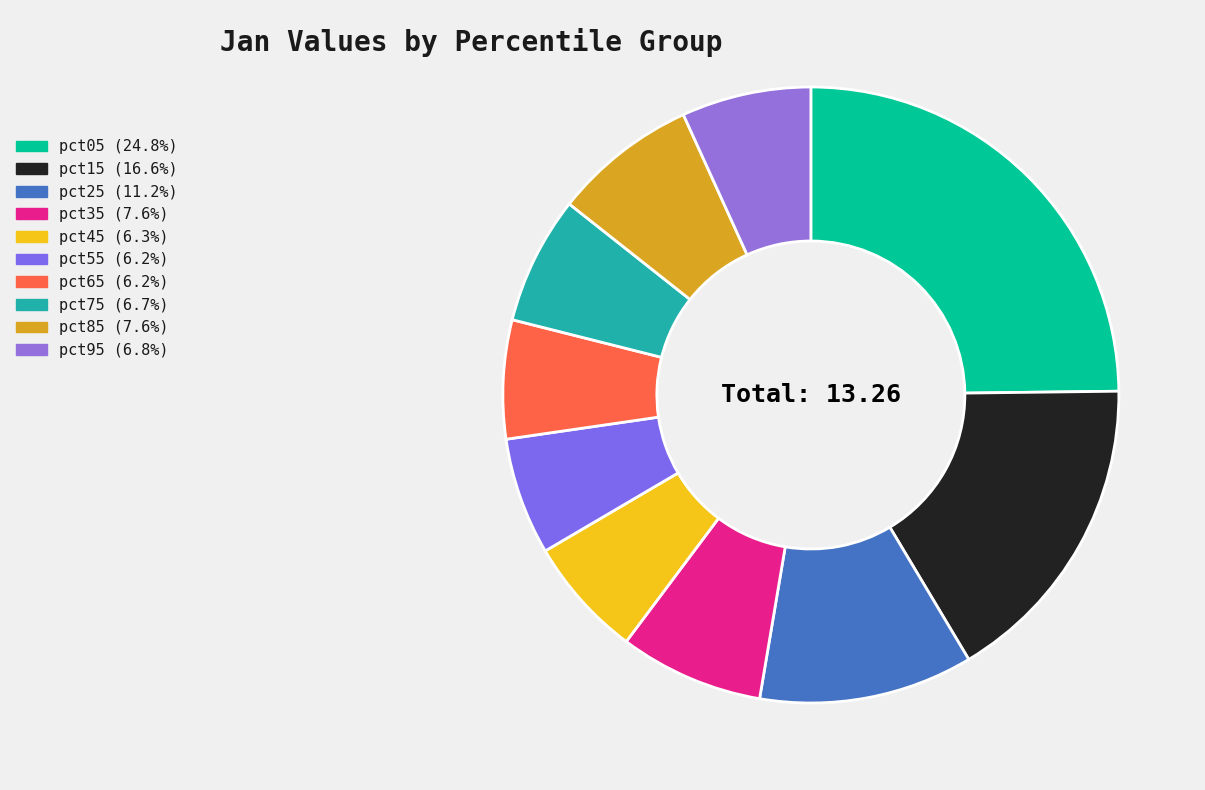

What is the largest slice in the pie chart?

pct05